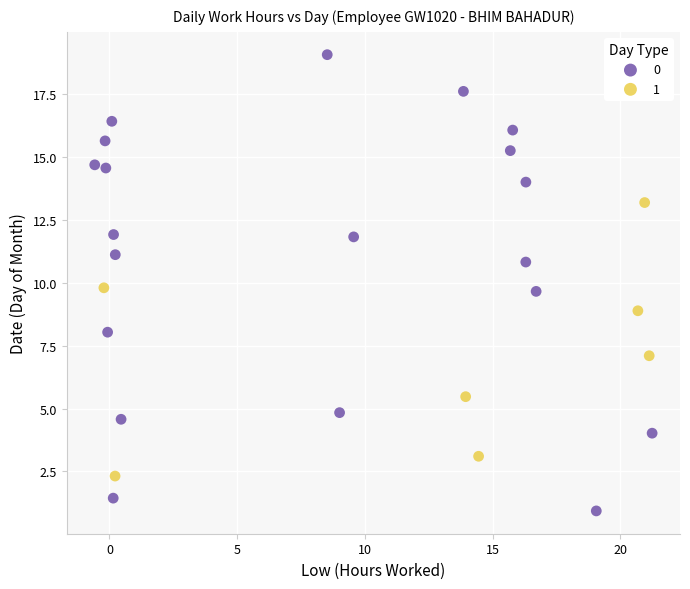

Which series contains the highest Y value?

0